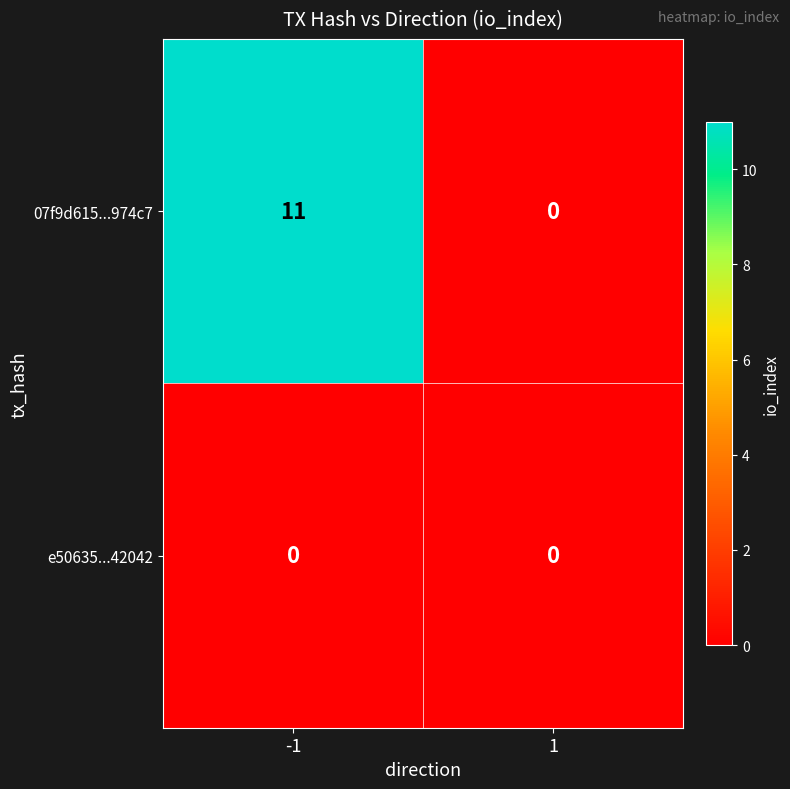

Which label corresponds to the largest value in the chart?

-1